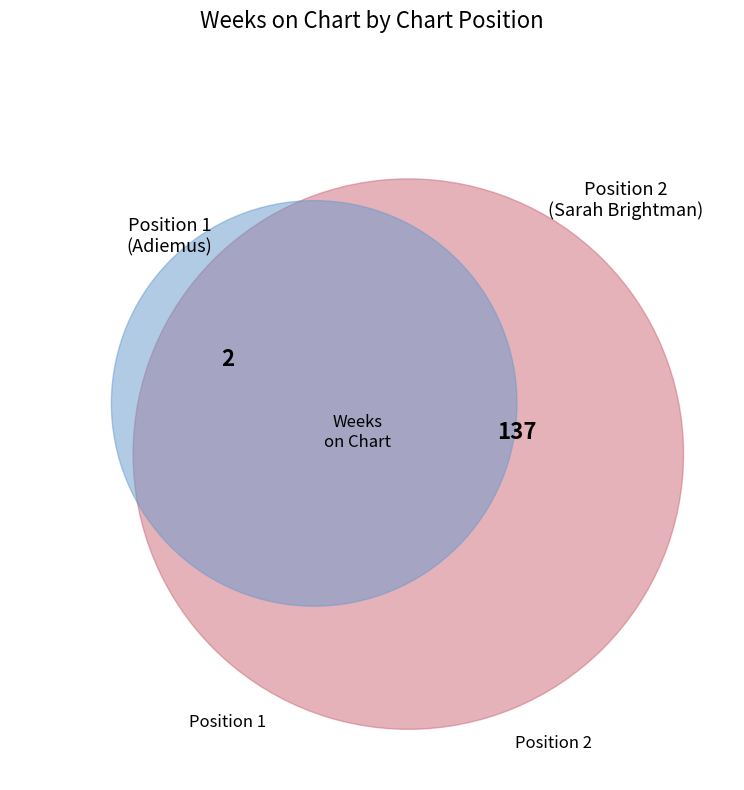

To the nearest percent, what is the combined percentage of 1 and 2?

100%